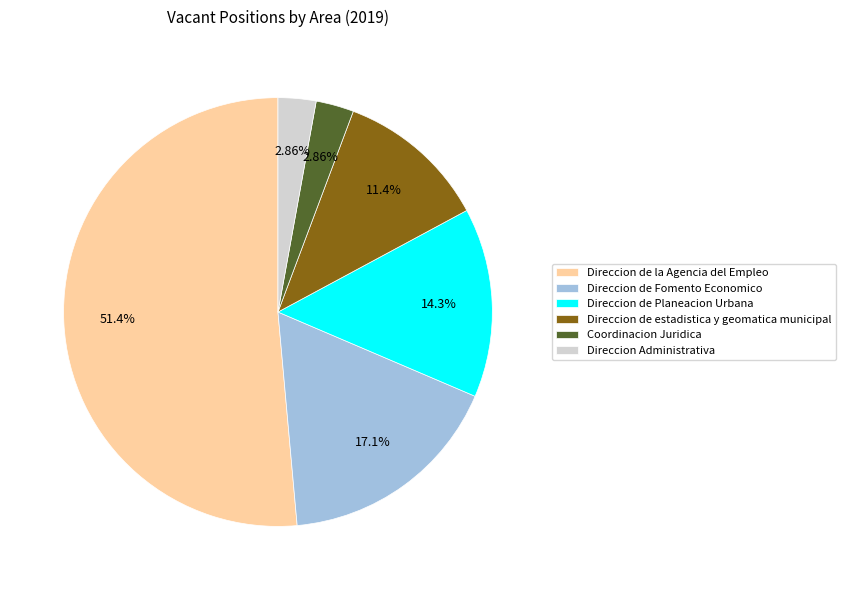

Count the number of slices in the pie.

6